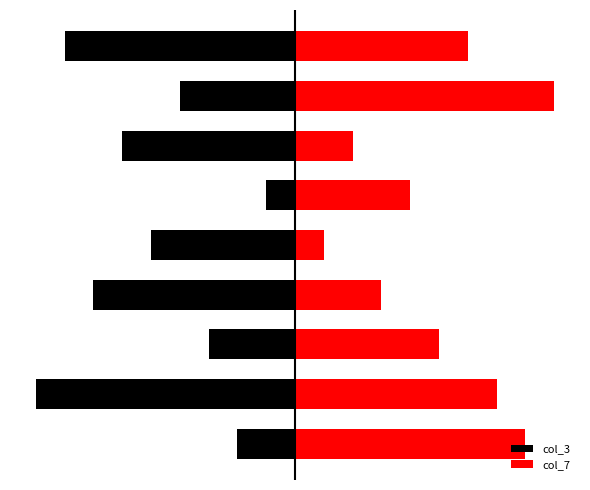

Which series has the largest total across all categories?

col_7